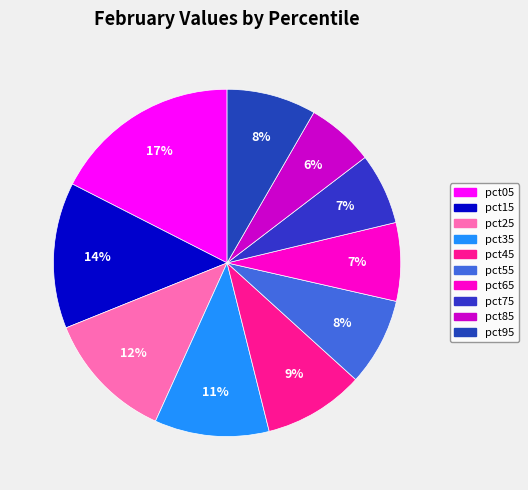

To the nearest percent, what is the average slice percentage?

10%